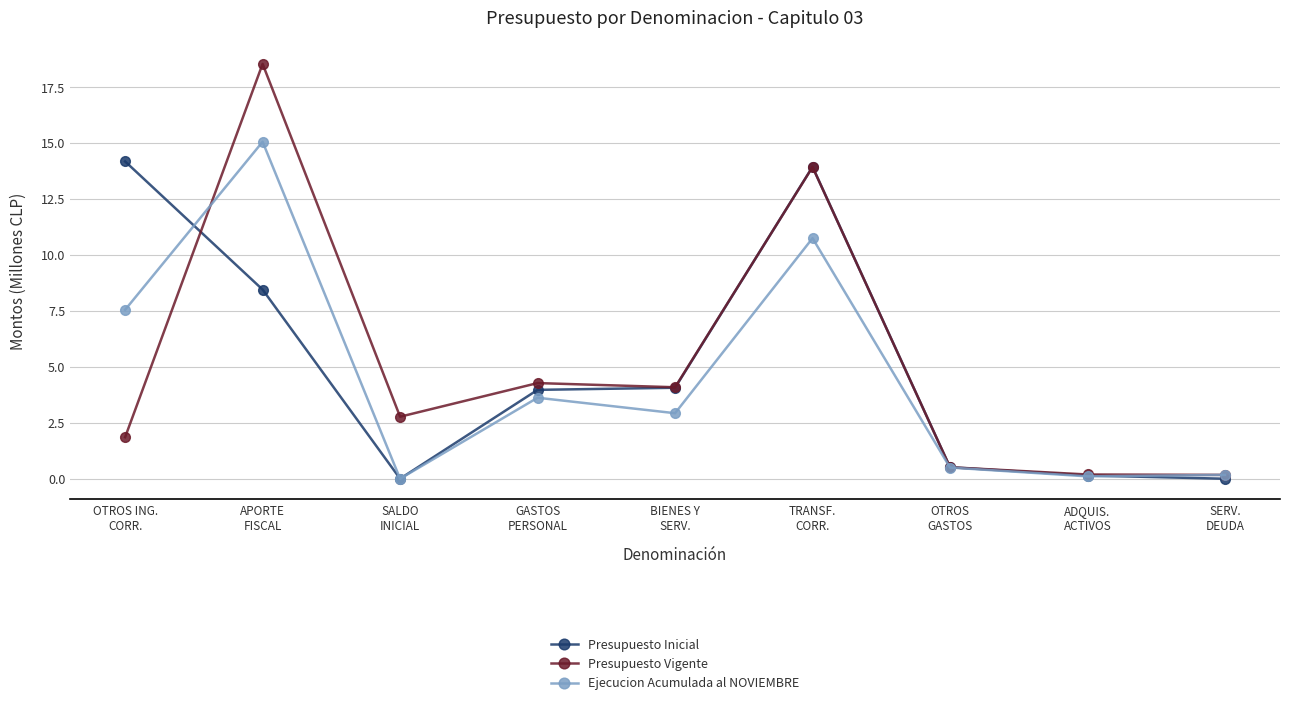

What is the label of the 1st point from the left?

OTROS ING.
CORR.